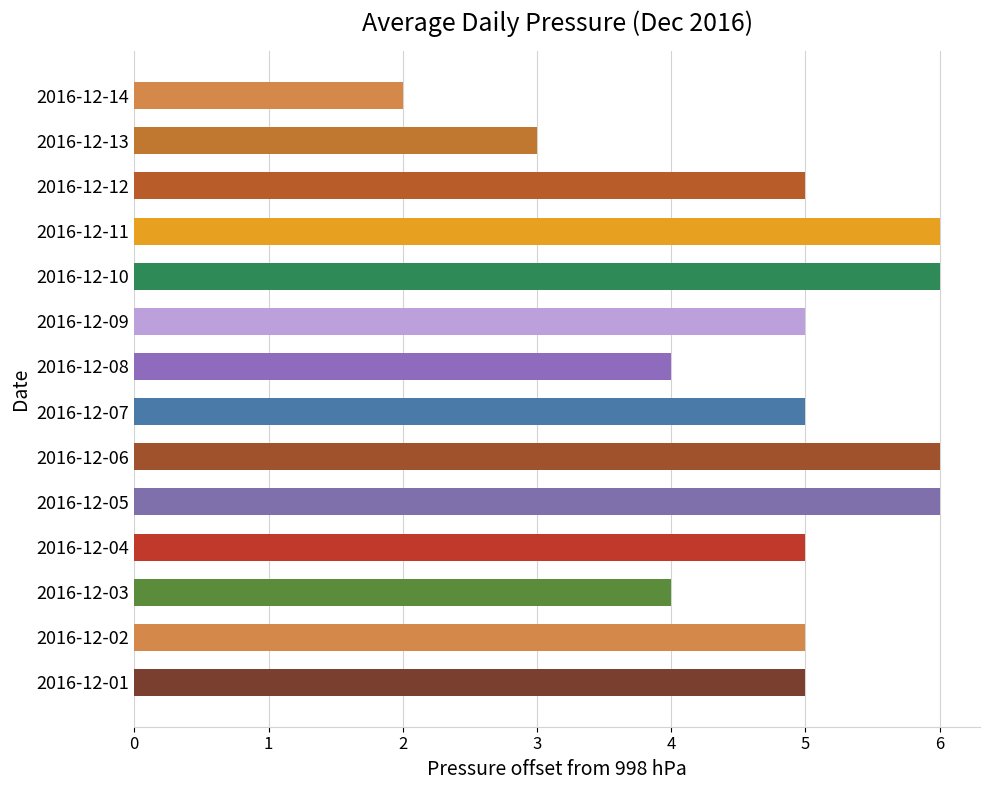

What is the difference between the maximum and minimum values?

4